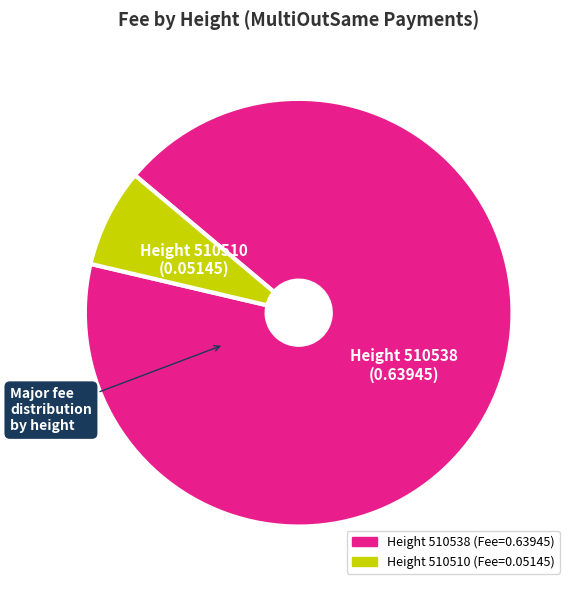

Does any single category account for the majority?

Yes